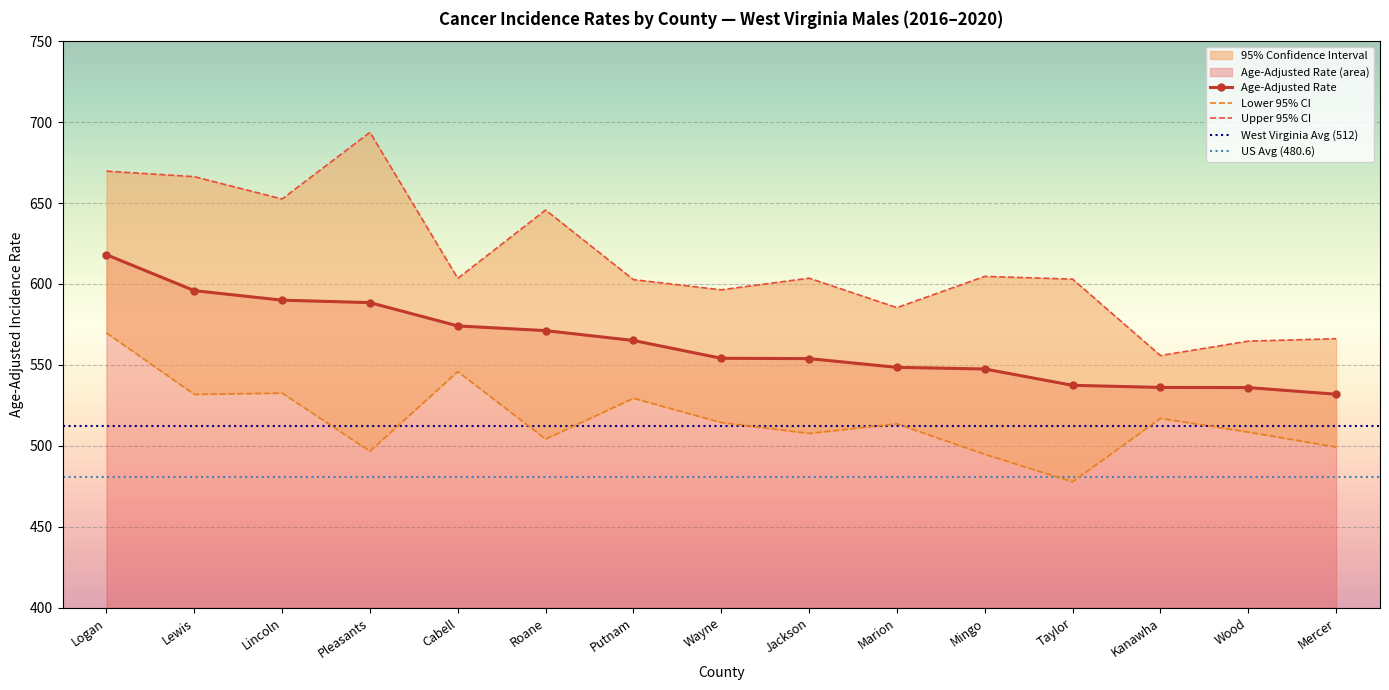

What is the spread (max minus min) of values at Roane?

141.5